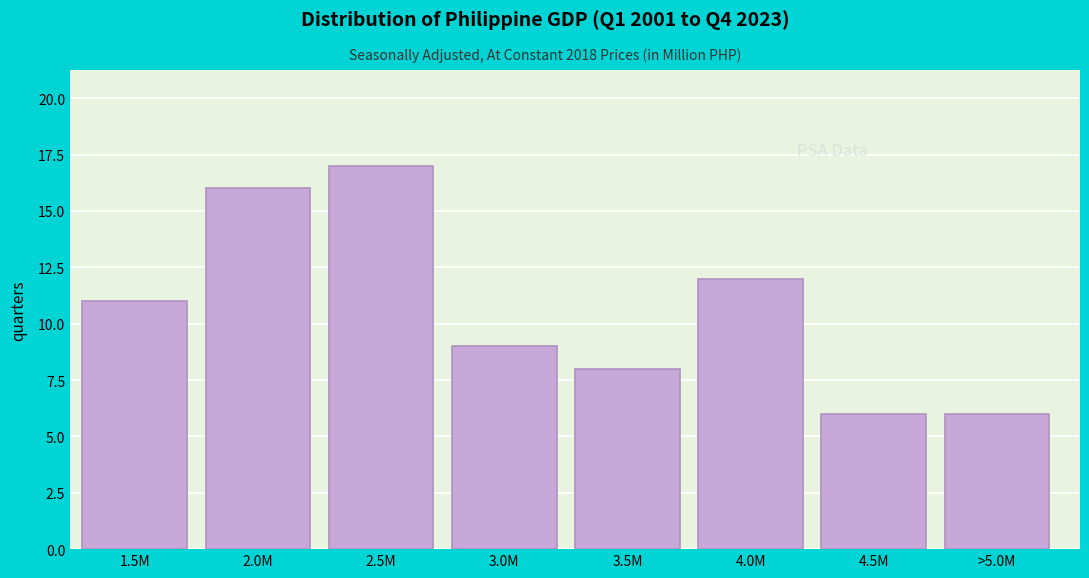

Reading left to right, transcribe all the data shown in this chart.

11	16	17	9	8	12	6	6